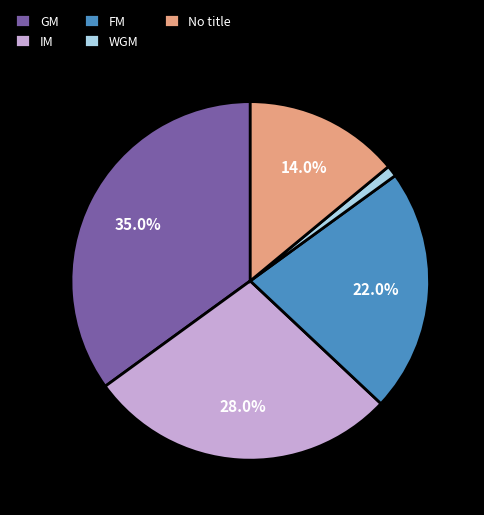

What is the smallest slice in the pie chart?

WGM